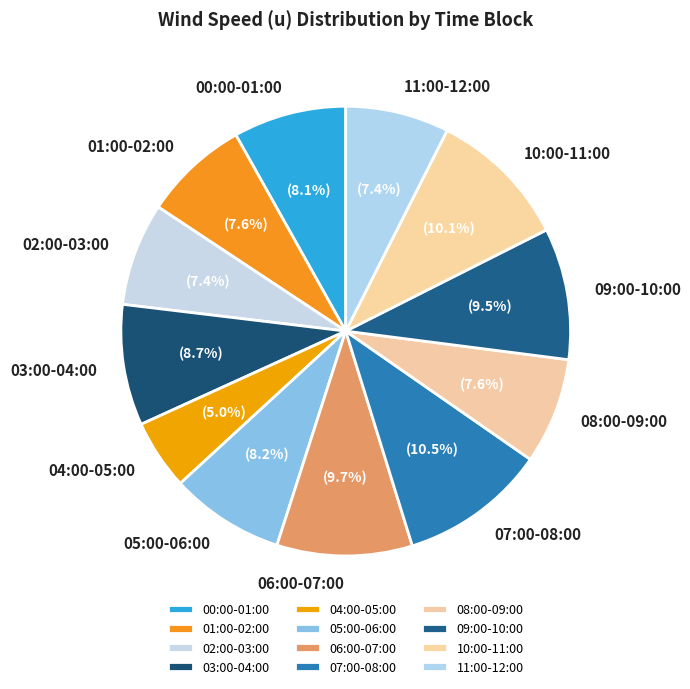

To the nearest percent, what is the difference between the largest and smallest slice percentages?

6%